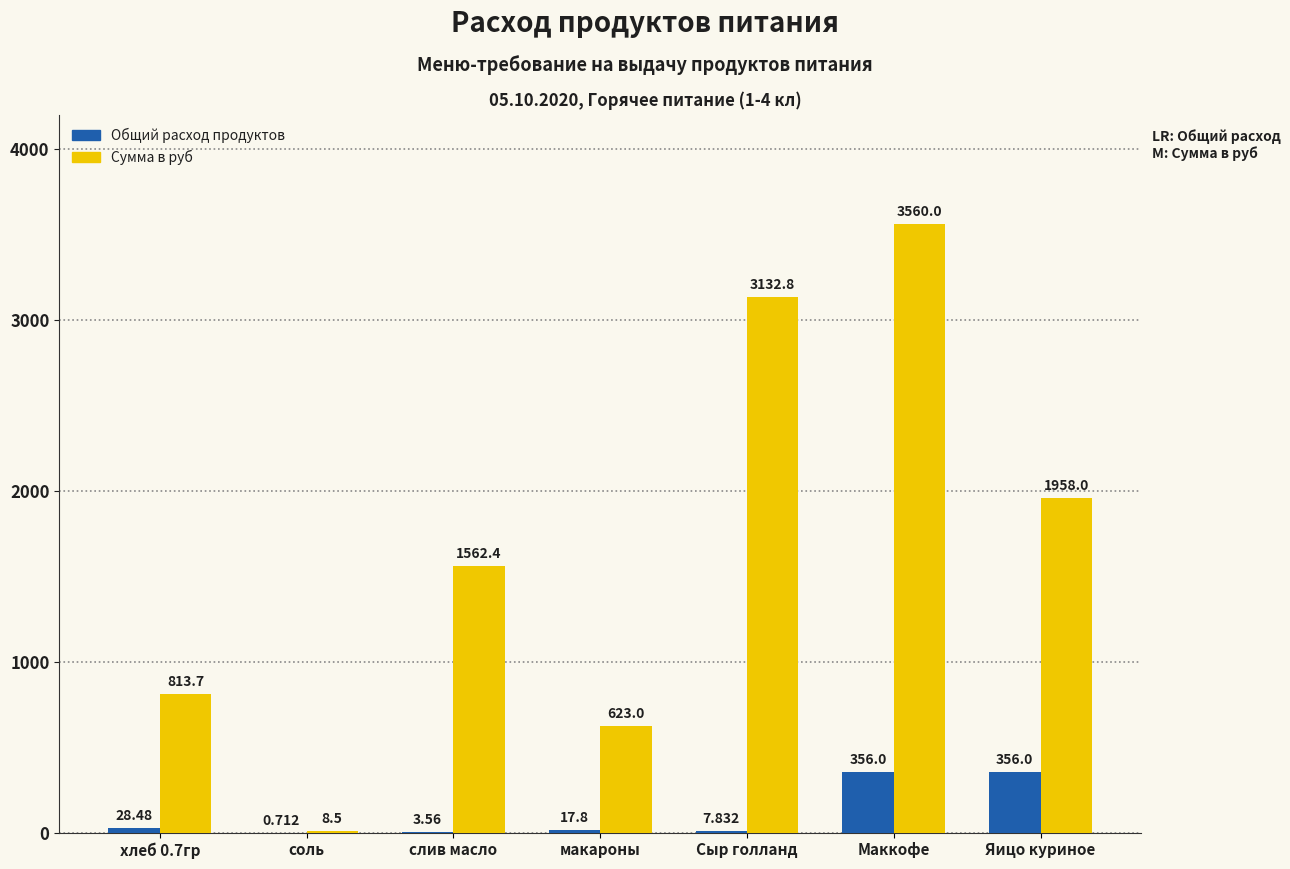

How many values in the Общий расход продуктов series exceed 17?

4